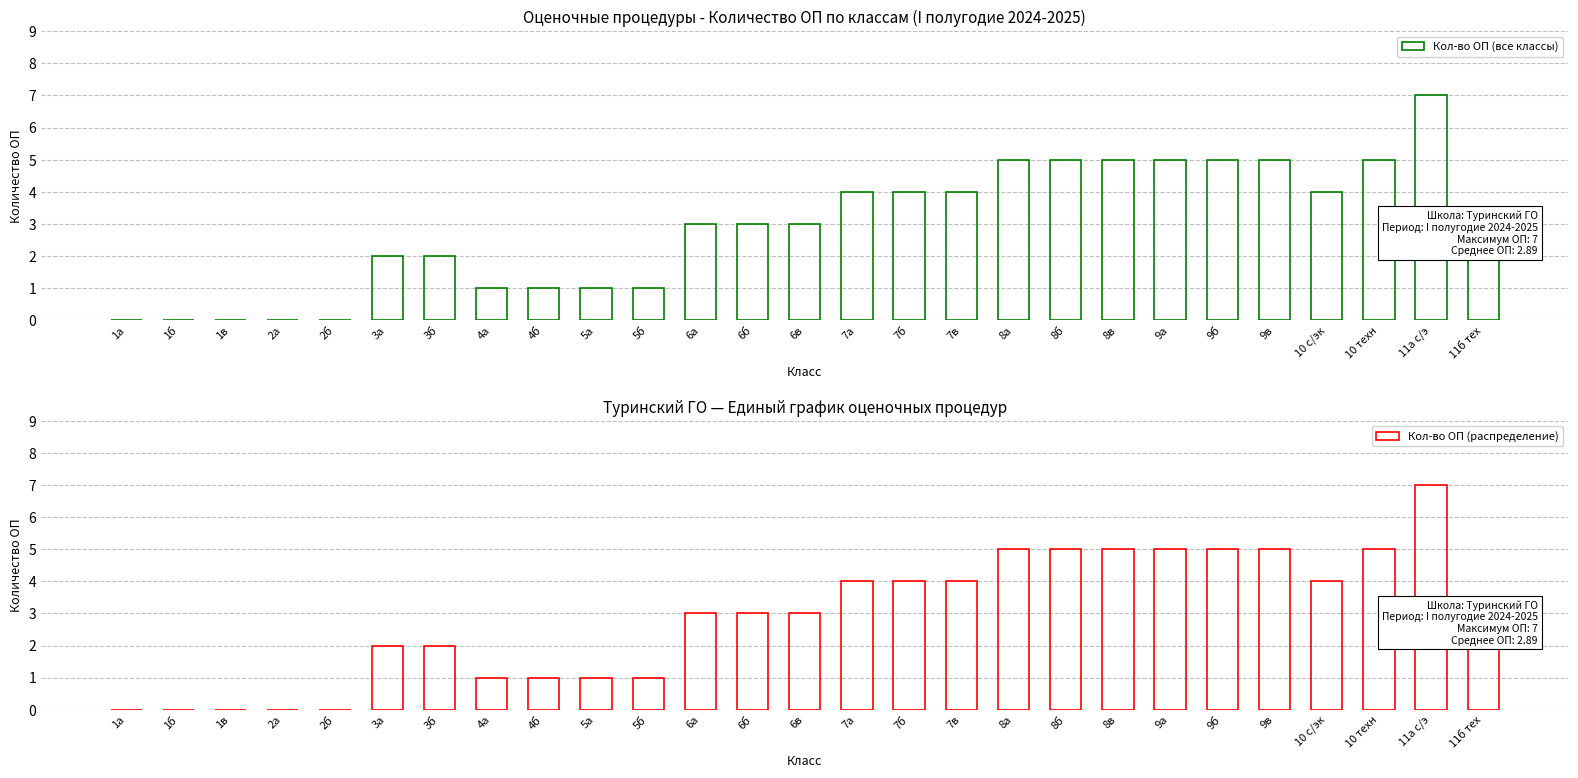

Which series changed the most between 3а and 6б?

Кол-во ОП (все классы)